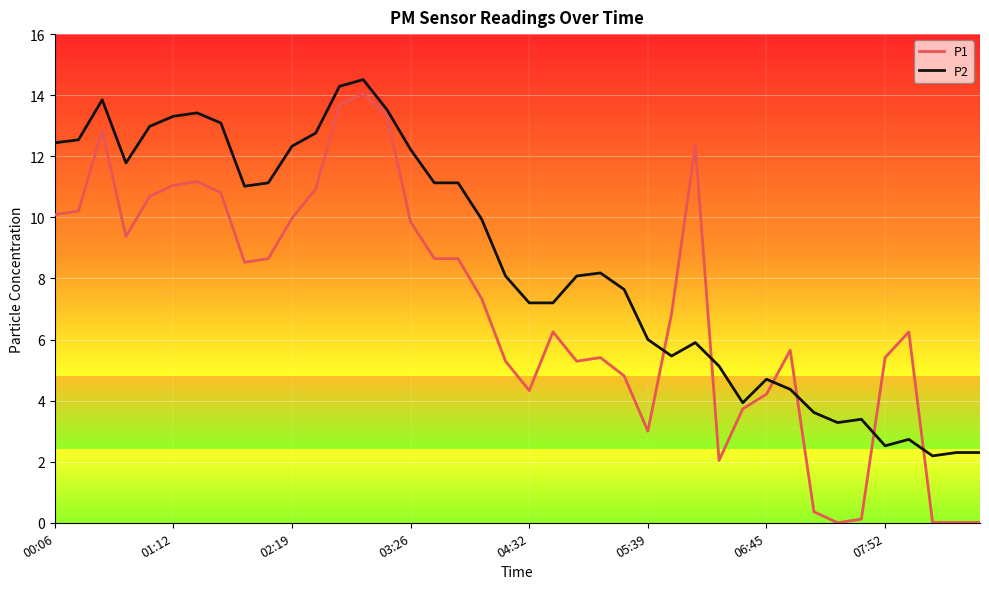

Which series has the widest spread of values?

P1